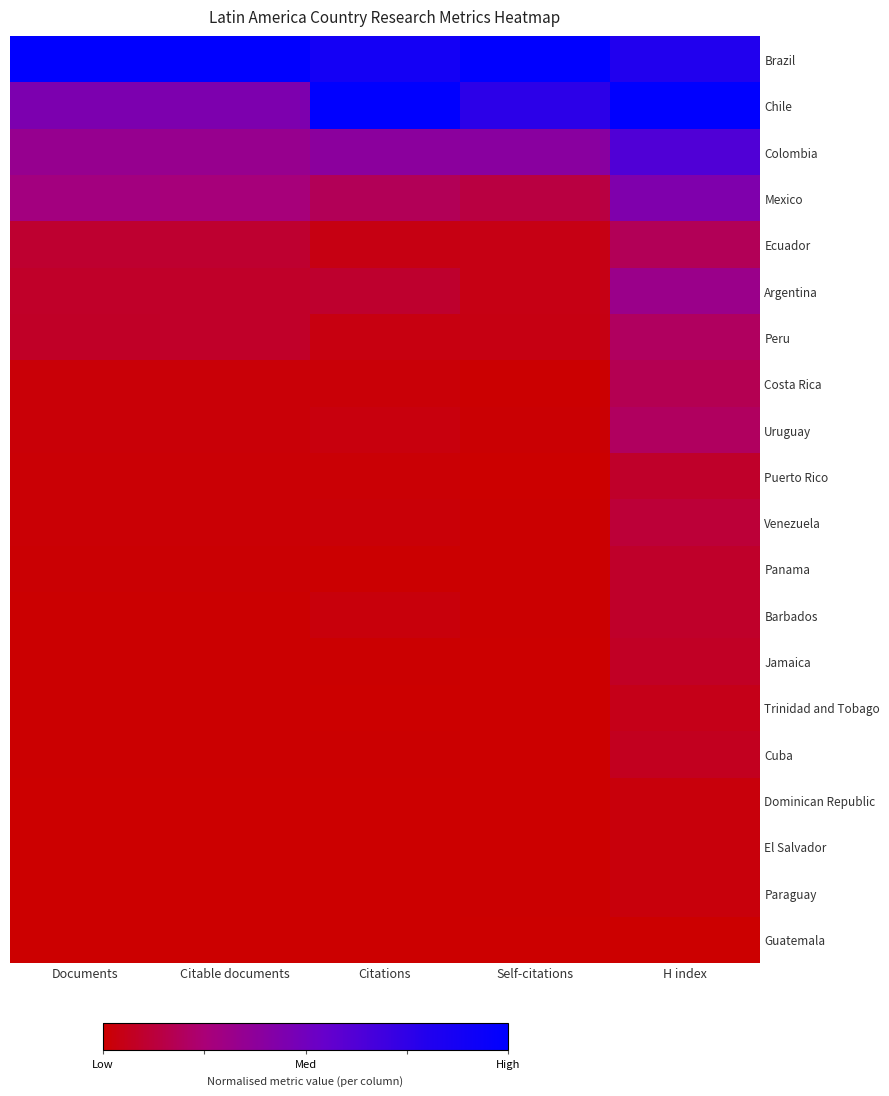

Between H index and Citable documents, which is larger?

Citable documents